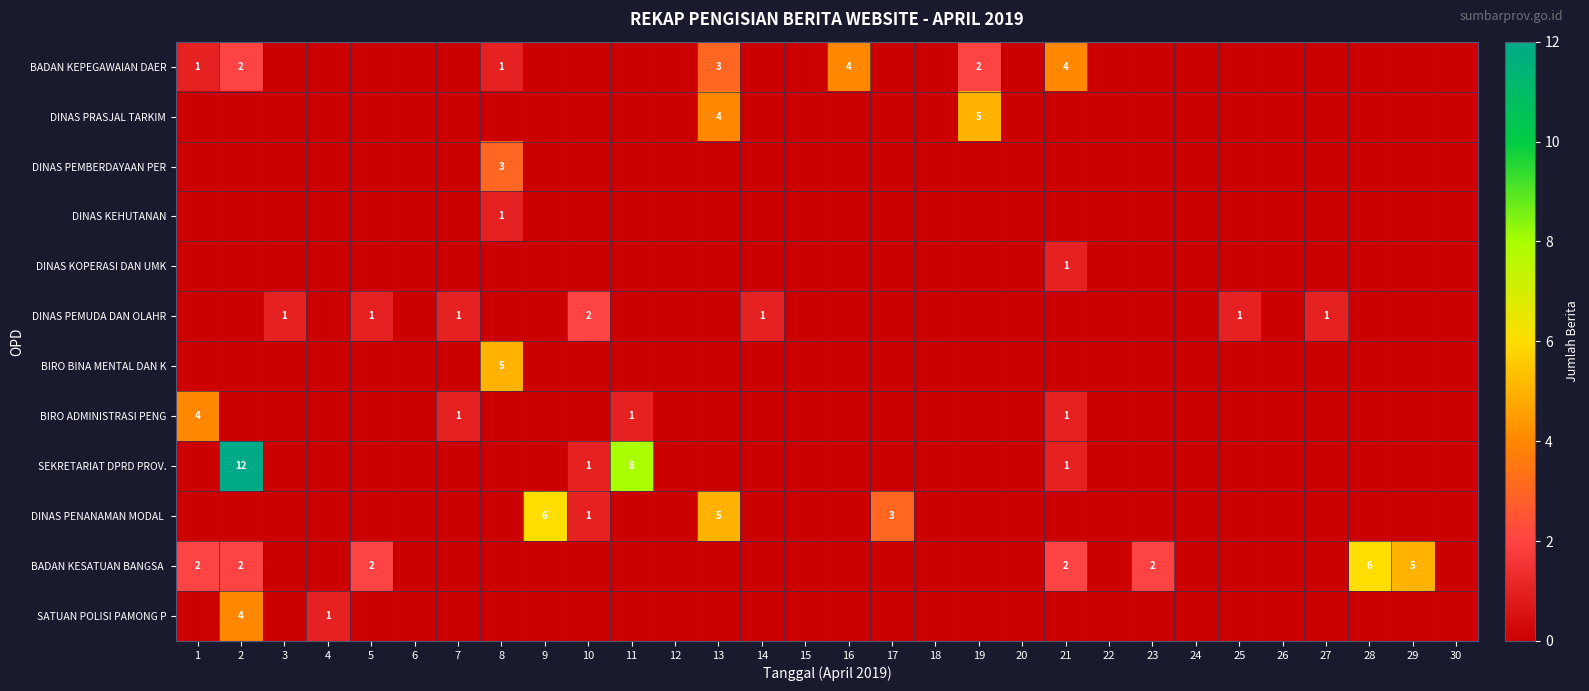

At how many categories does at least one series exceed 7?

2